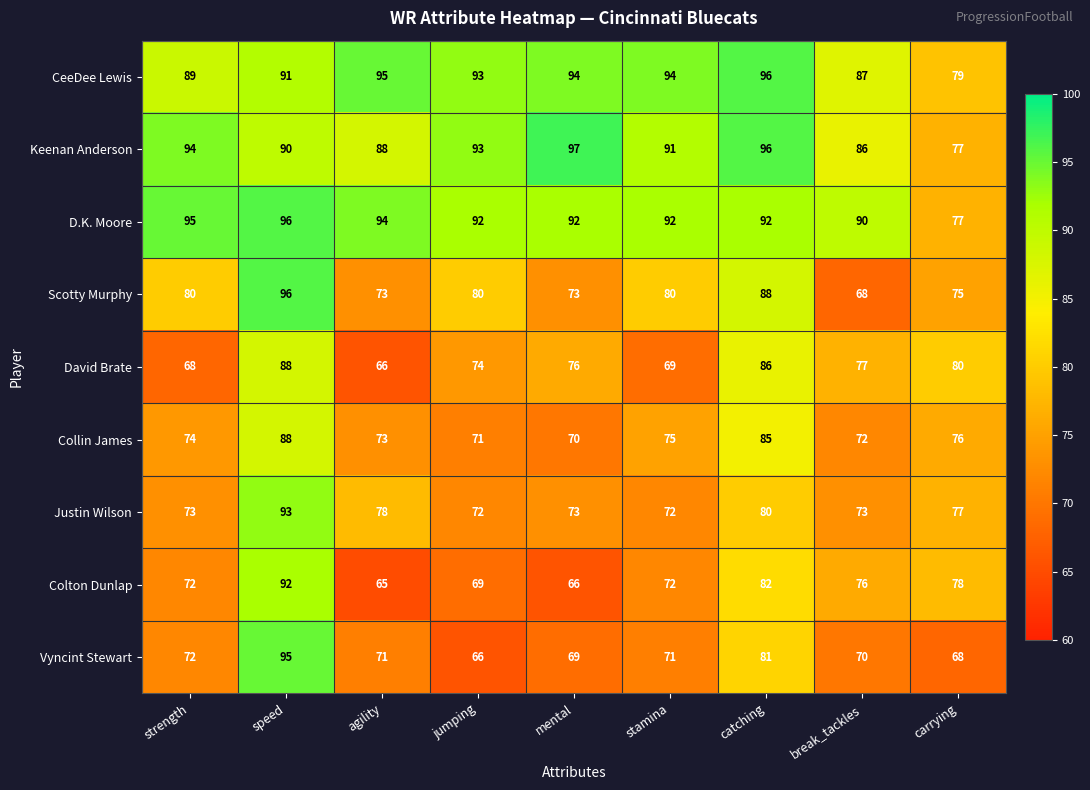

The Justin Wilson series shows 77 at carrying. True or false?

True